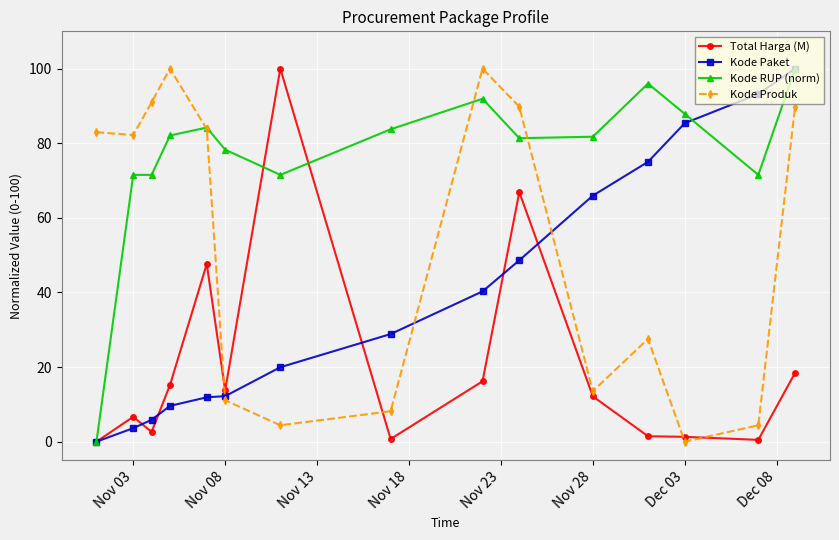

True or false: Kode Produk has more than 2 points higher than both neighbors.

True